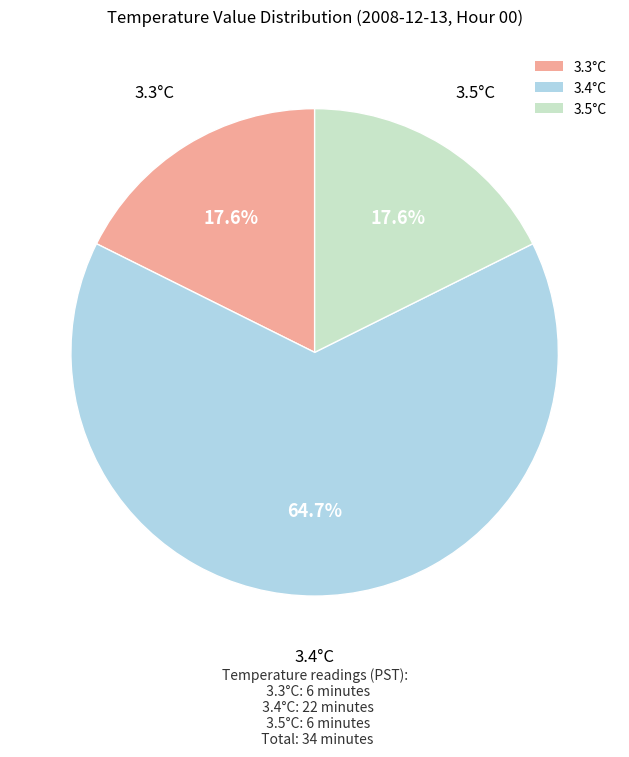

Which slice is the largest?

3.4°C